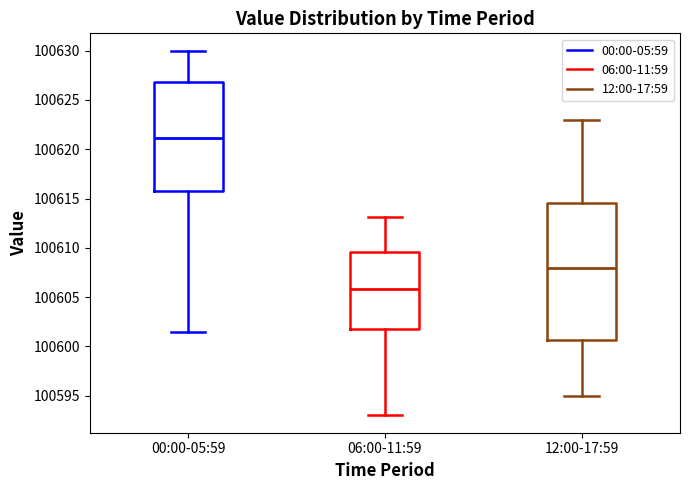

Reading left to right, read every box against the y-axis: the position of its median line, the range the box covers, and the ends of its whiskers. The values are not printed on the chart, so give them approximately, as read against the axis.

00:00-05:59: median 100621.0, box 100616.0 to 100627.0, whiskers 100601.5 to 100630.0
06:00-11:59: median 100606.0, box 100601.5 to 100609.5, whiskers 100593.0 to 100613.0
12:00-17:59: median 100608.0, box 100600.5 to 100614.5, whiskers 100595.0 to 100623.0